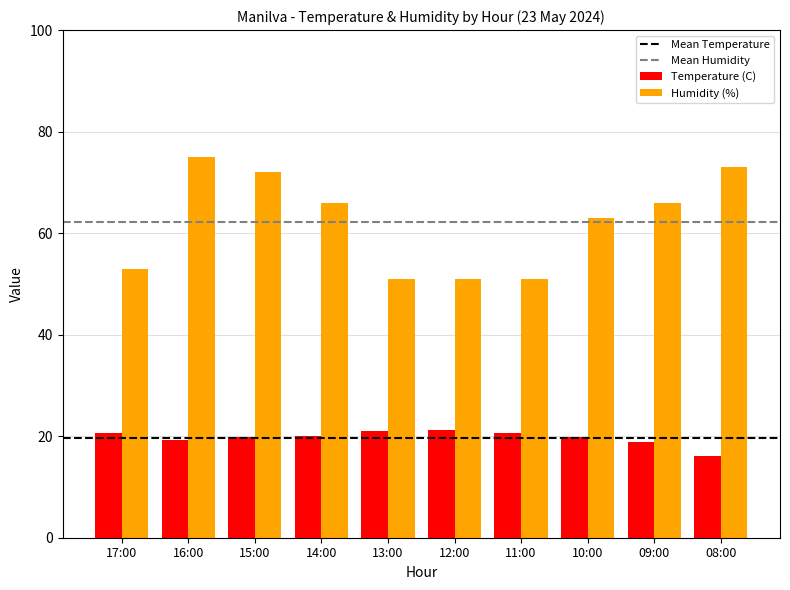

How many series are shown in this chart?

2